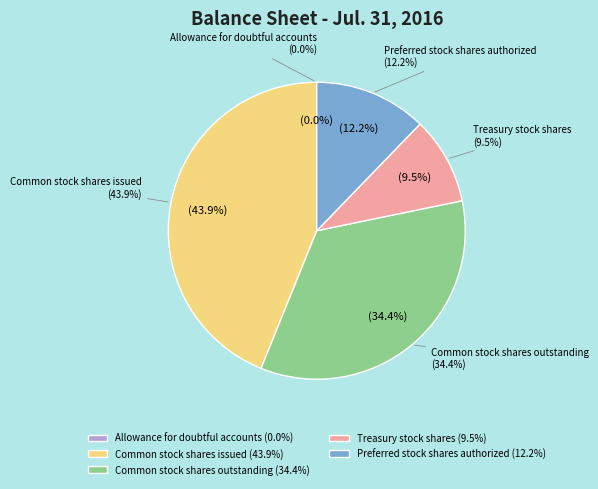

Is there any slice that represents more than half of the pie?

No